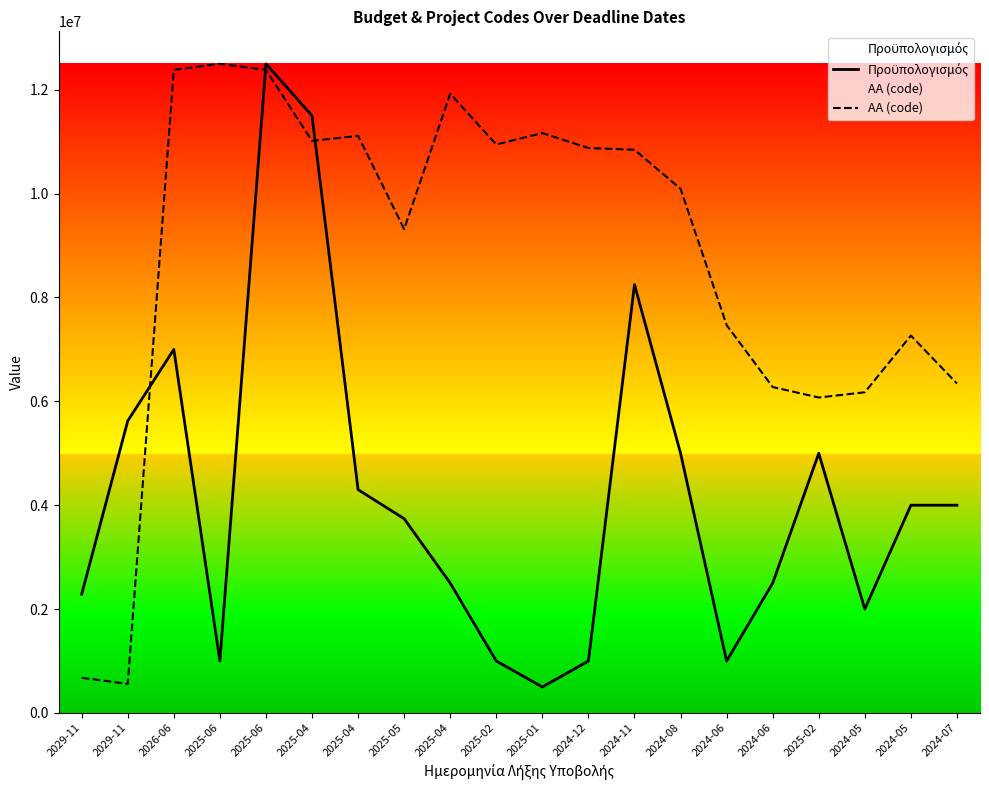

The ΑΑ (code) series shows 11014444.1 at 2025-04. True or false?

True